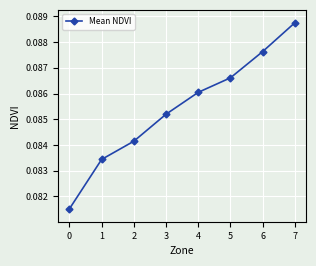

True or false: the data shows 0.0 at 7.

False